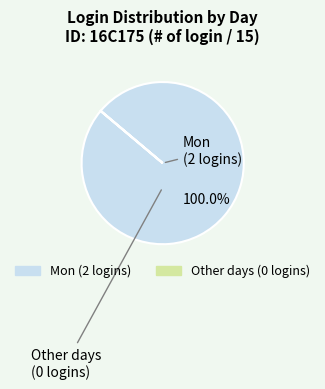

Is there any slice that represents more than half of the pie?

Yes